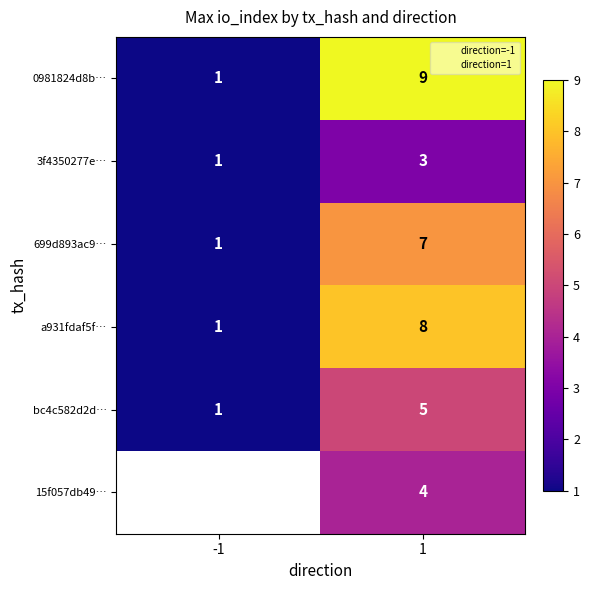

What value does the a931fdaf5f93fa6d3f34f2960a595e06d67cc83 series have at -1?

1